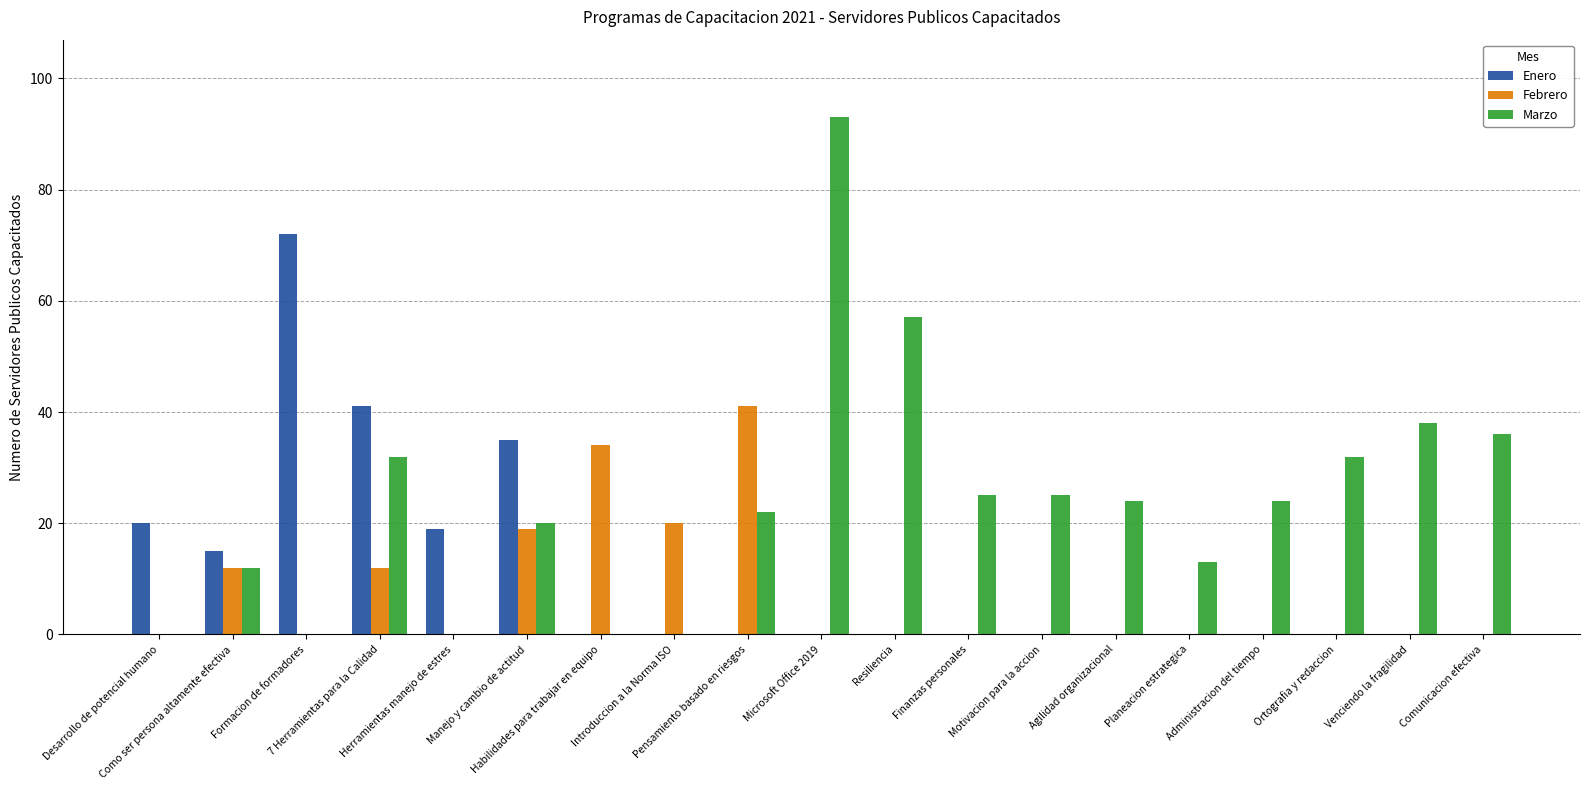

Count the number of categories in the chart.

19